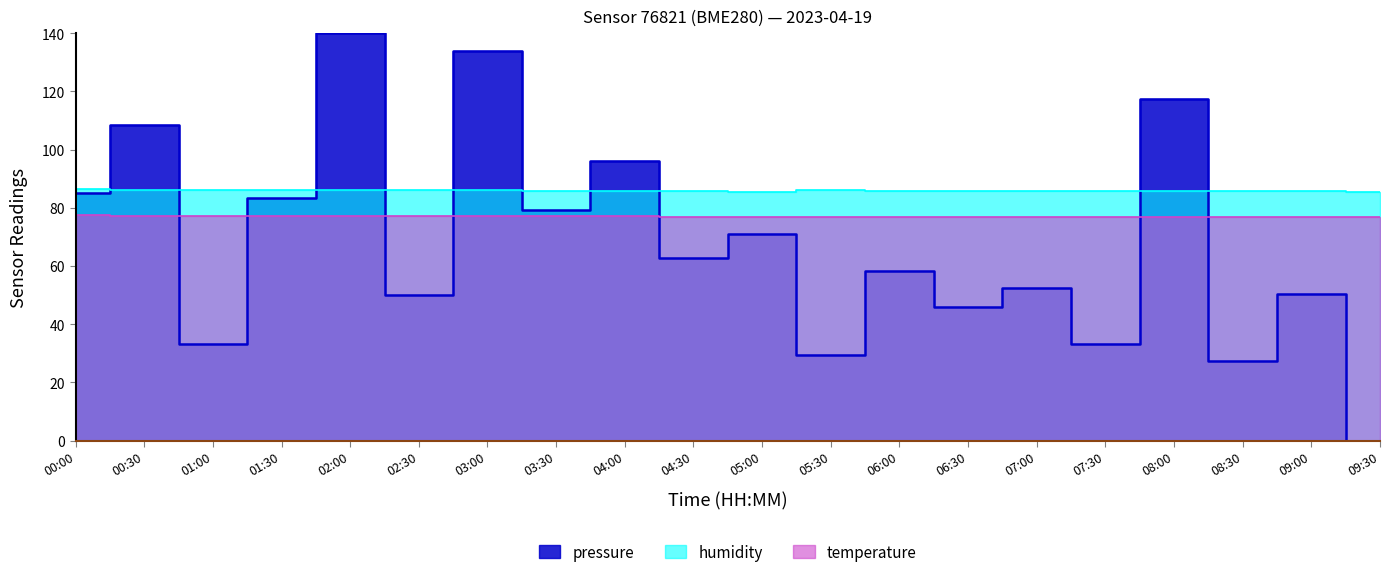

What is the greatest value displayed?

140.0